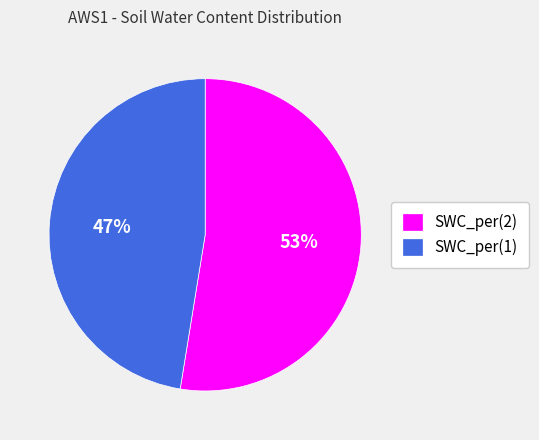

True or false: SWC_per(2) accounts for 53% of the total.

True